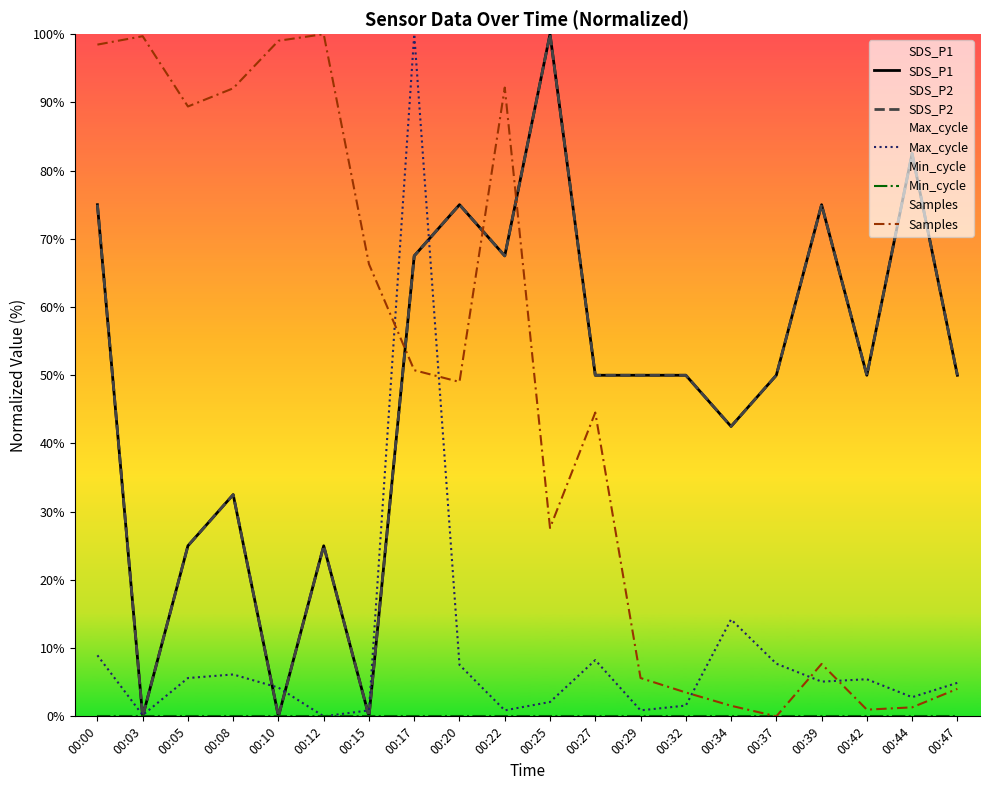

What is the sum of all Max_cycle values?

187.4